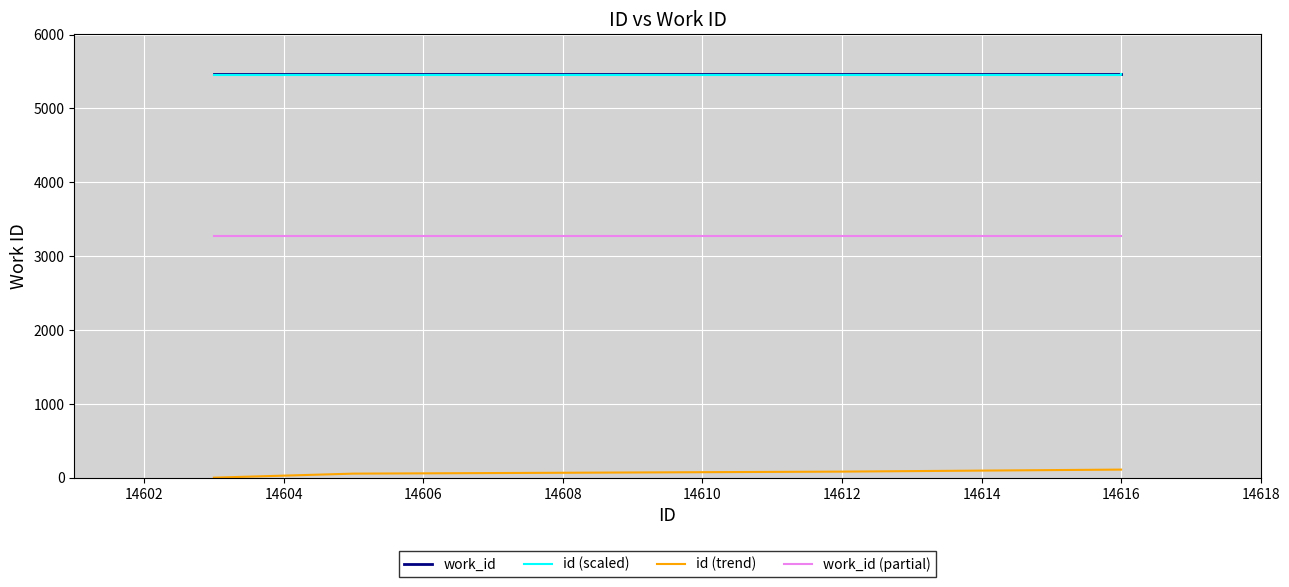

How many lines are shown in the chart?

4